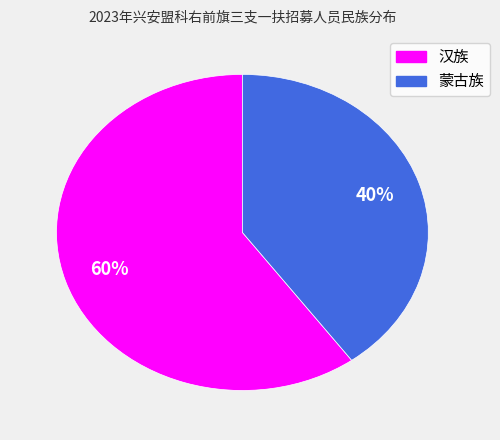

Is it true that 汉族 is 60% of the pie?

True